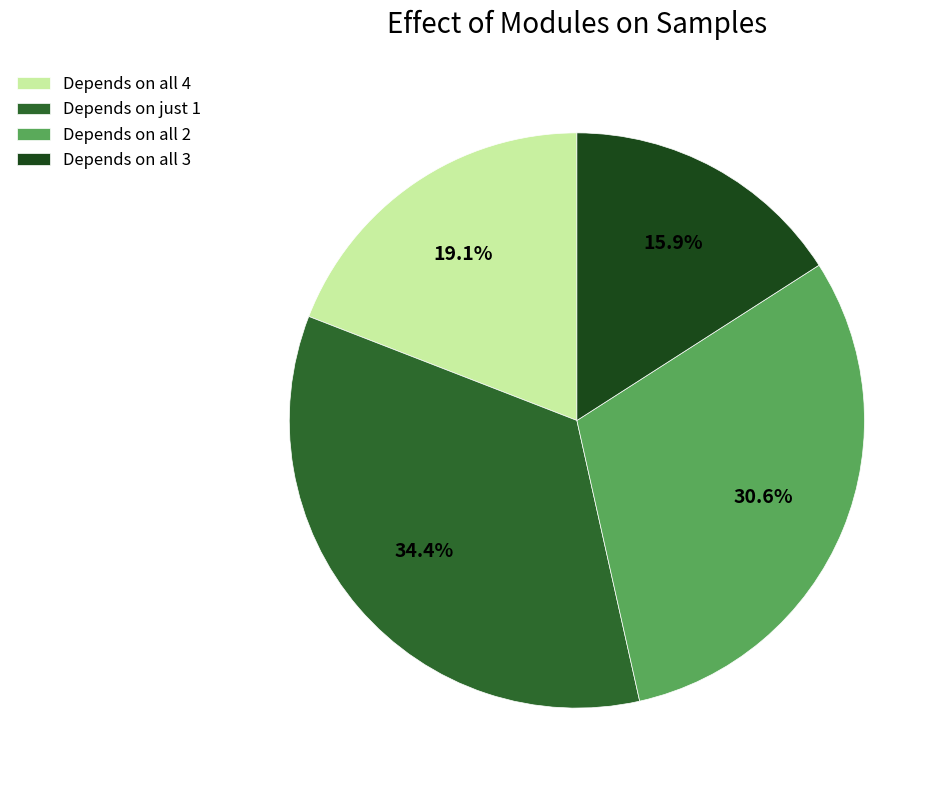

Count the number of slices in the pie.

4